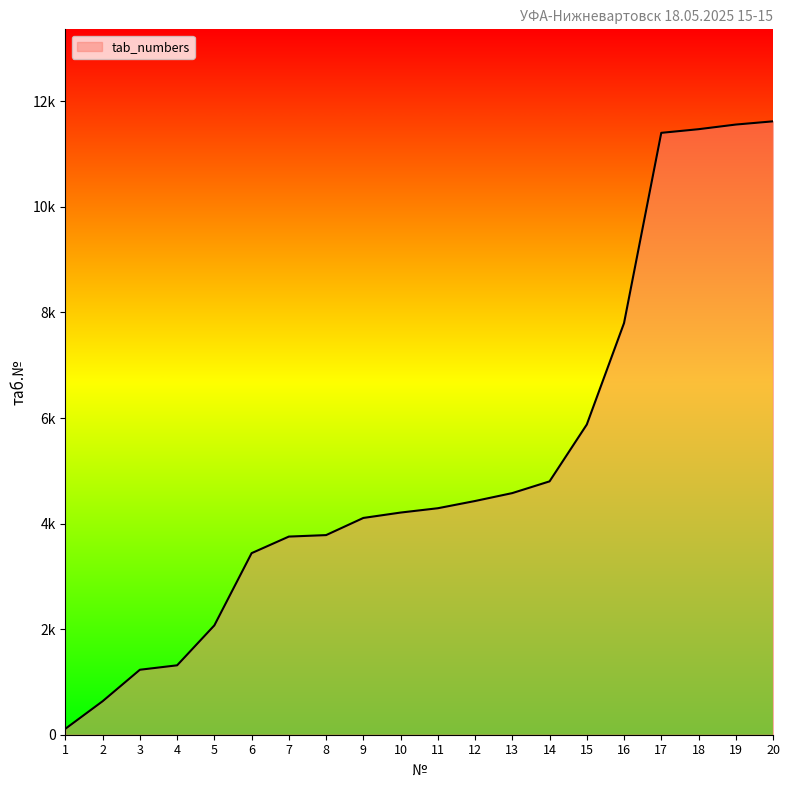

Reading left to right, extract all data points from this chart.

1=113	2=635	3=1231	4=1315	5=2072	6=3440	7=3754	8=3782	9=4107	10=4209	11=4291	12=4428	13=4578	14=4800	15=5877	16=7799	17=11403	18=11472	19=11560	20=11621